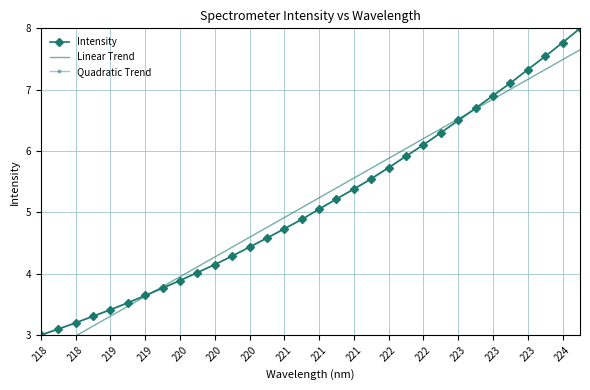

How many values in the Quadratic Trend series are below 5?

16